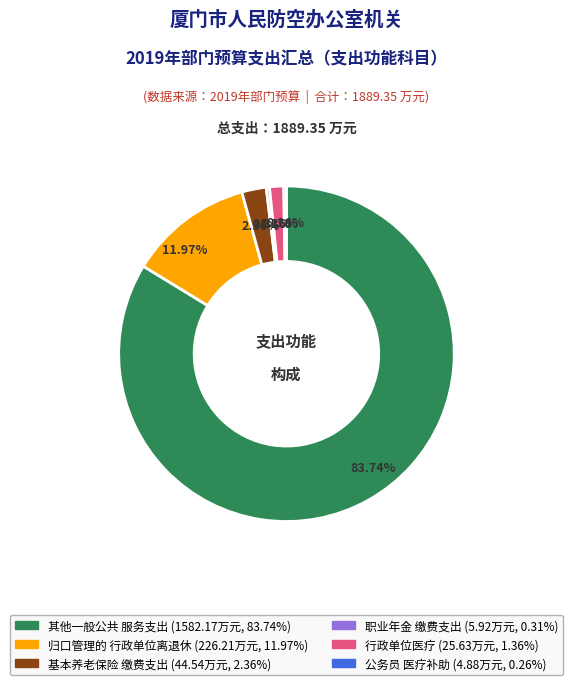

Does any single category account for the majority?

Yes